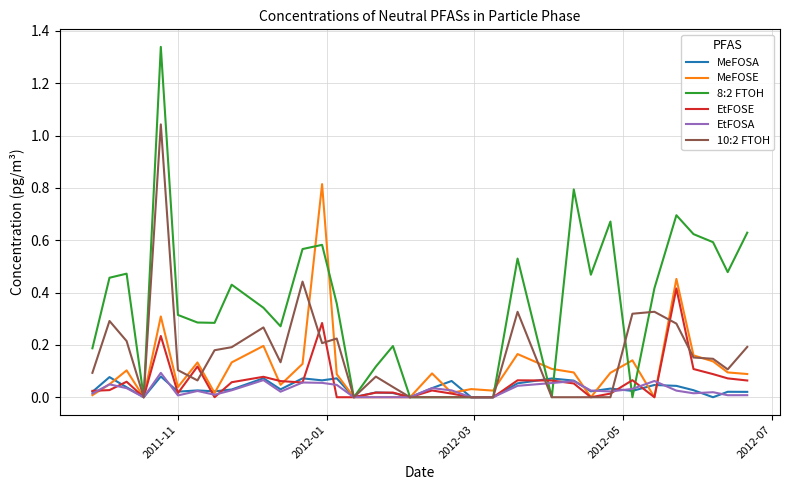

What are all the series names shown in the legend?

MeFOSA, MeFOSE, 8:2 FTOH, EtFOSE, EtFOSA, 10:2 FTOH